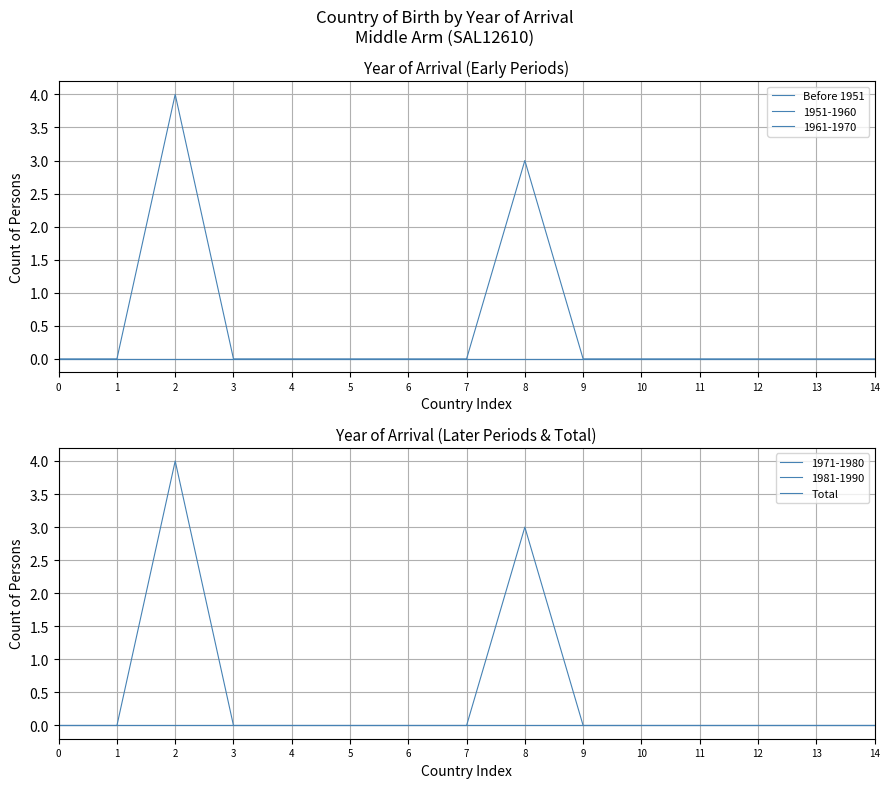

Is this an area chart (filled region under the line)?

No